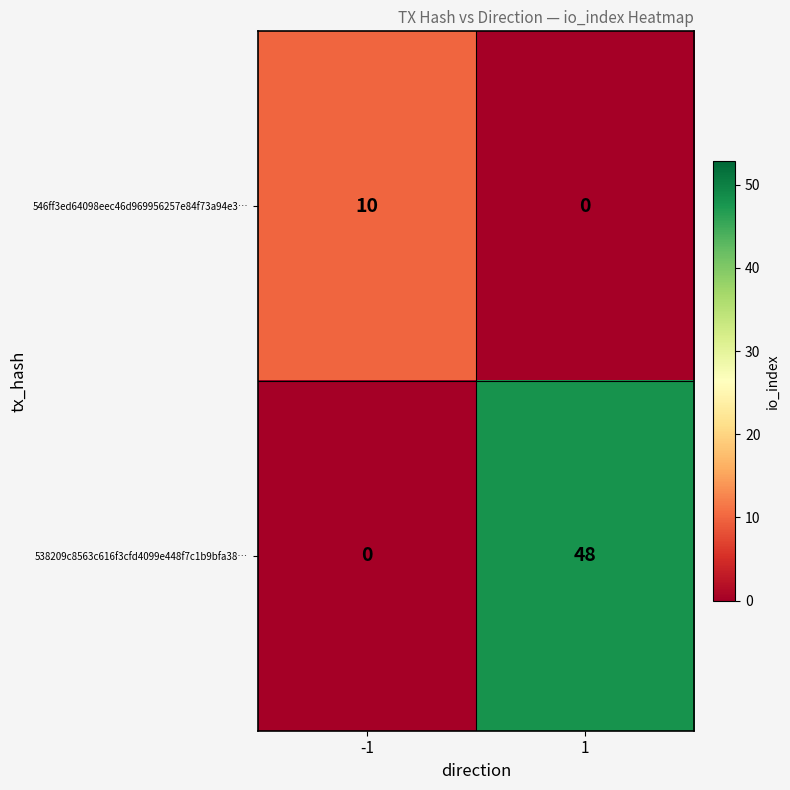

At which category is the sum across all series the highest?

1